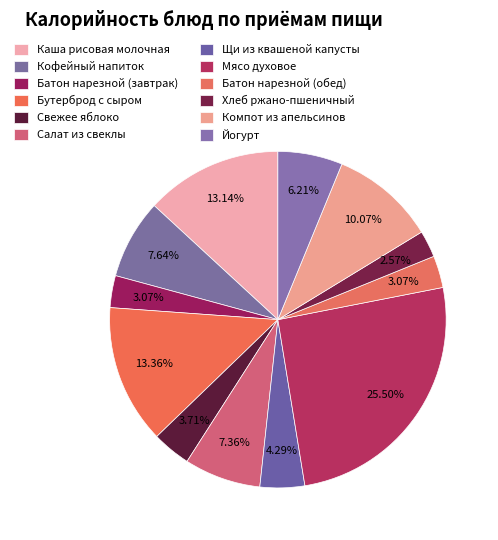

Between Бутерброд с сыром and Свежее яблоко, which is larger?

Бутерброд с сыром